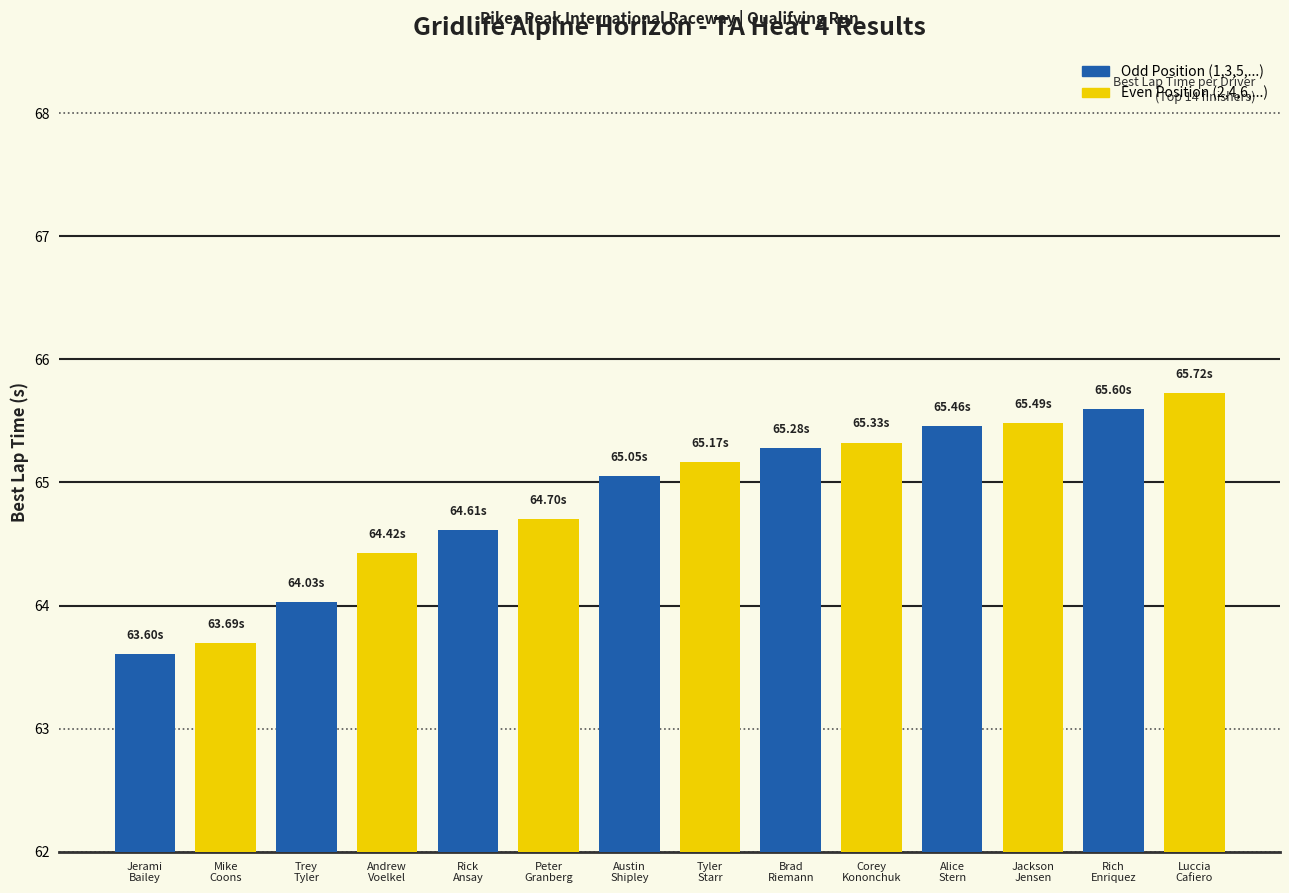

What is the sum of all values?

908.2